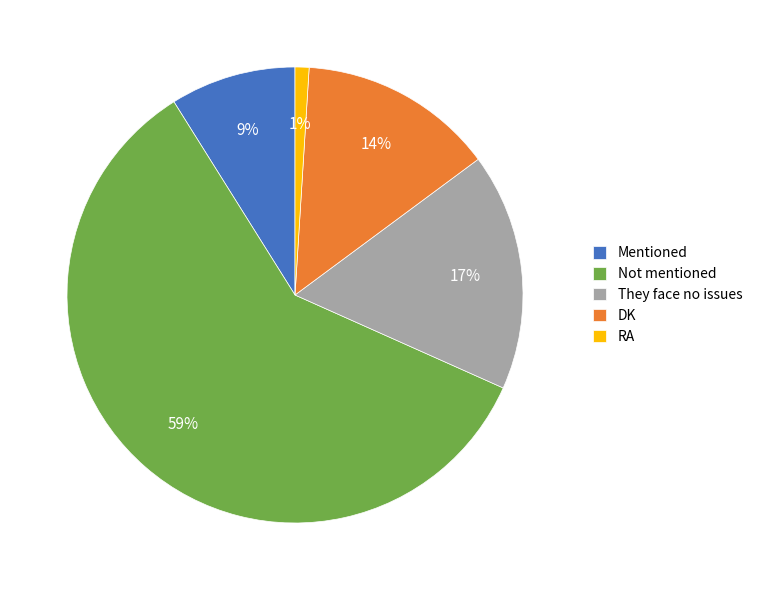

True or false: DK accounts for 3% of the total.

False